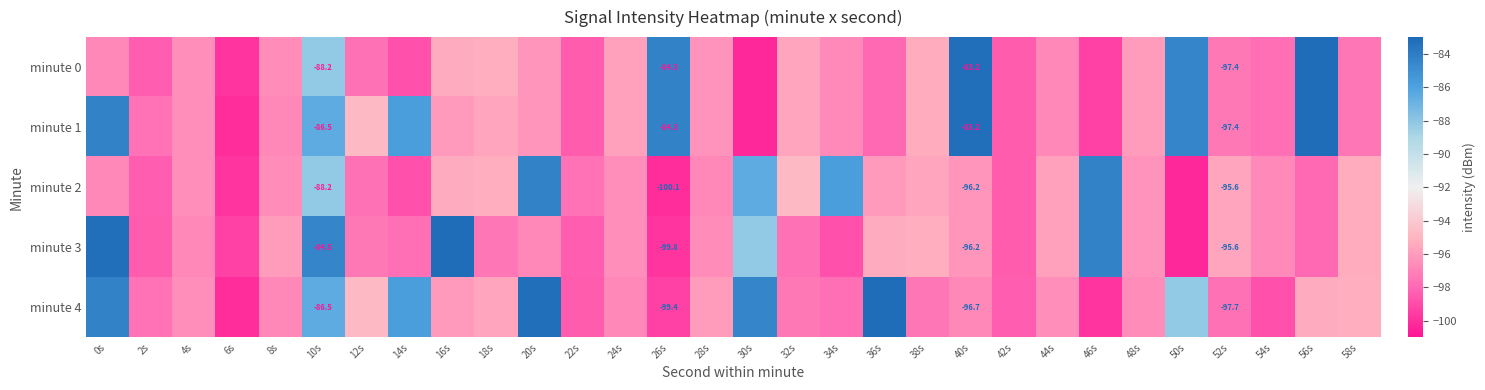

Which category has the lowest value in the minute 4 series?

6s